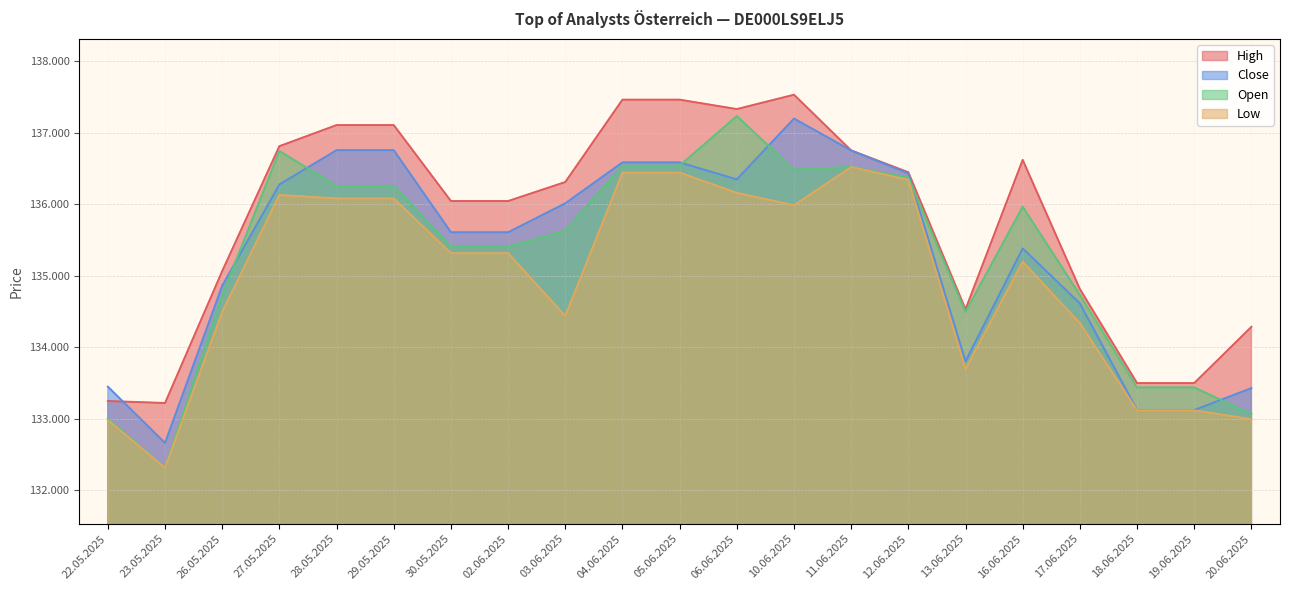

Reading left to right, transcribe all the data shown in this chart.

High: 133245	133217	135064	136812	137107	137107	136044	136044	136310	137463	137463	137331	137532	136752	136447	134529	136620	134813	133496	133496	134283
Close: 133446	132658	134858	136276	136756	136756	135607	135607	136012	136585	136585	136347	137198	136752	136430	133802	135381	134611	133119	133119	133425
Open: 133000	132311	134725	136744	136256	136256	135407	135407	135628	136540	136540	137234	136484	136520	136373	134491	135965	134731	133435	133435	133062
Low: 132978	132310	134492	136129	136080	136080	135314	135314	134435	136441	136441	136159	135985	136520	136341	133693	135195	134336	133114	133114	132991